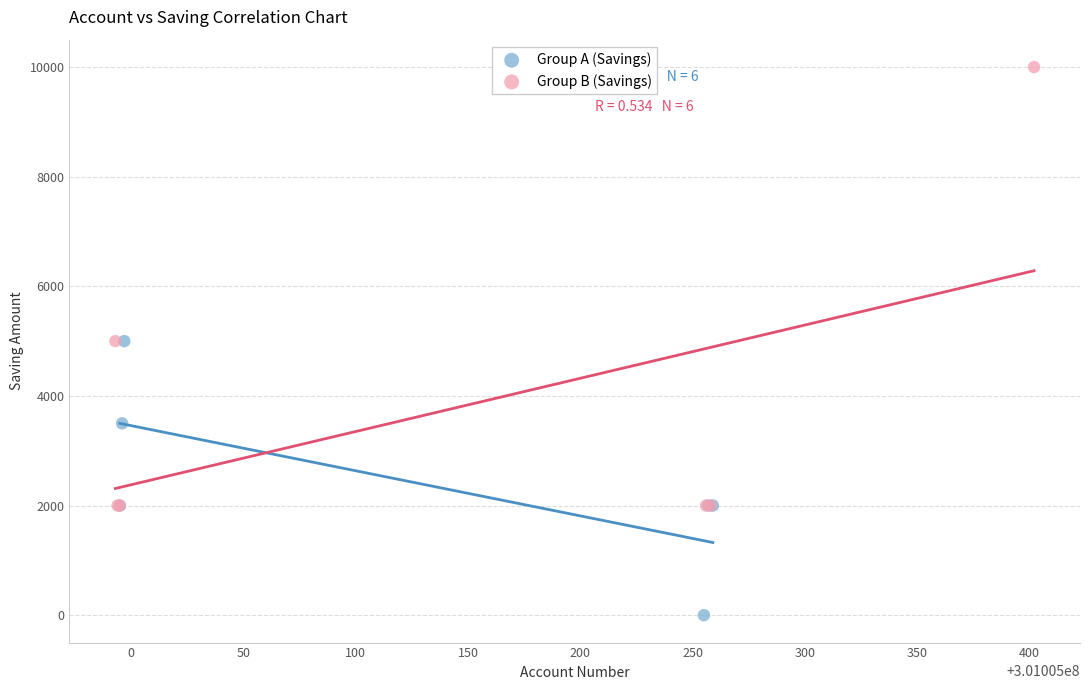

Which series reaches the maximum Y coordinate?

Group B (Savings)